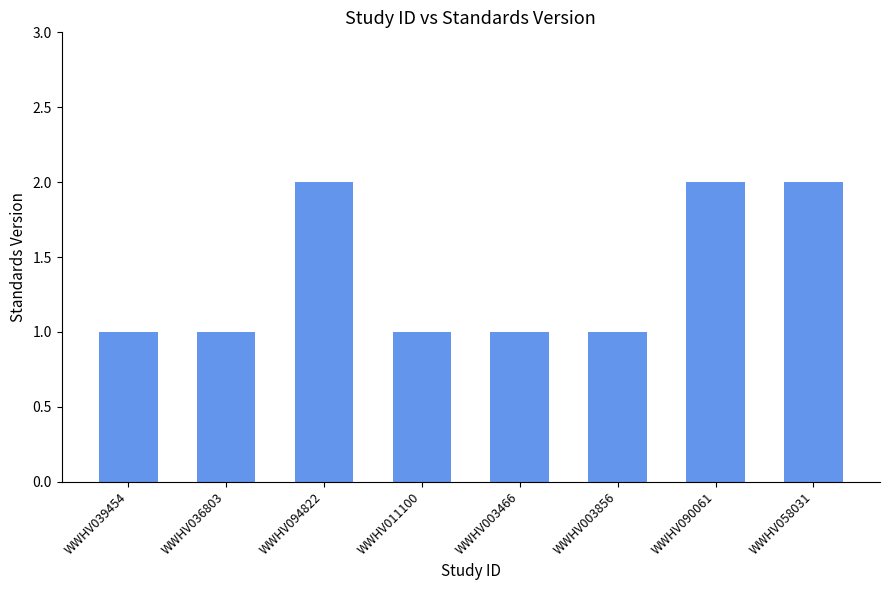

What is the difference between the values at WWHV094822 and WWHV003856?

1